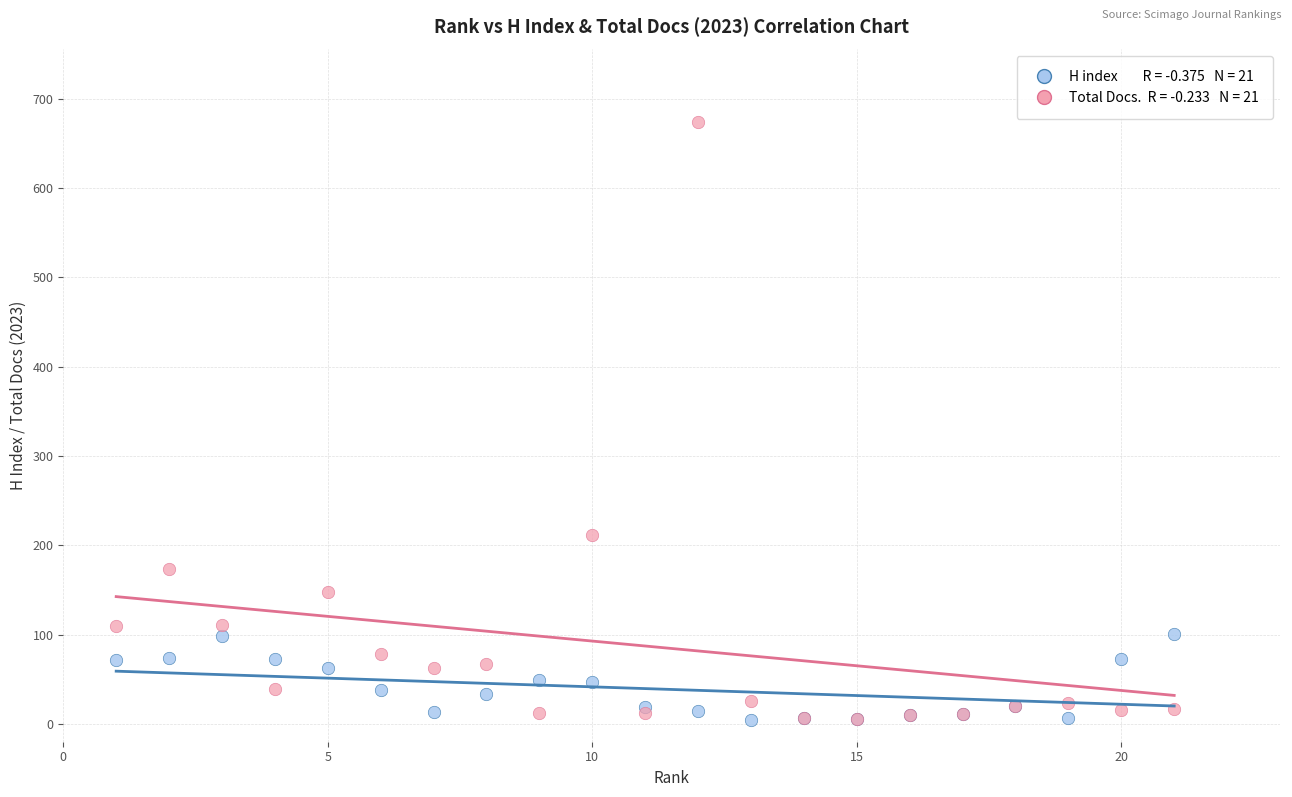

Across all series, what Y value is closest to 339?

211